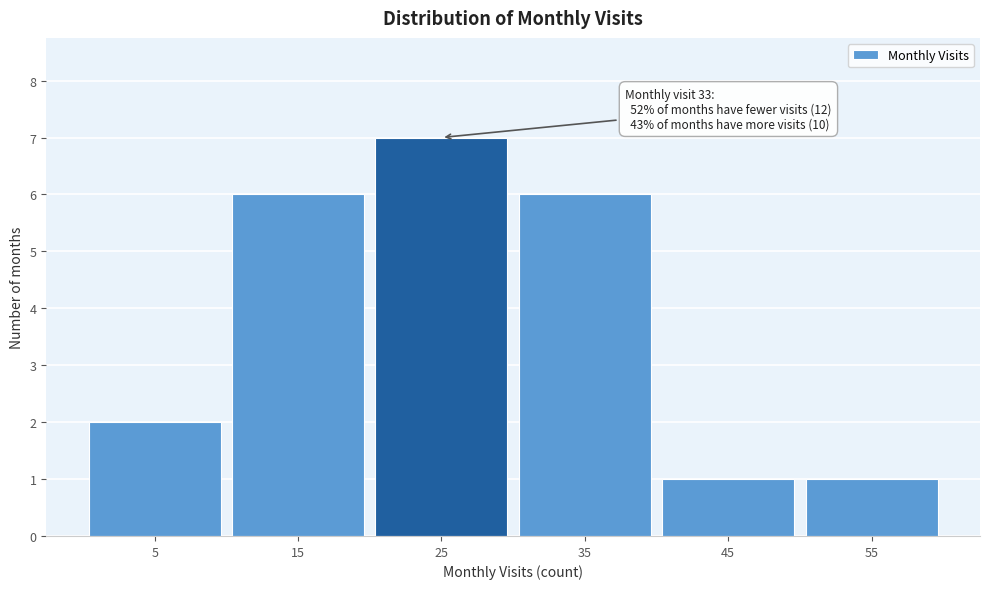

Reading left to right, list all the values displayed in this chart.

2	6	7	6	1	1